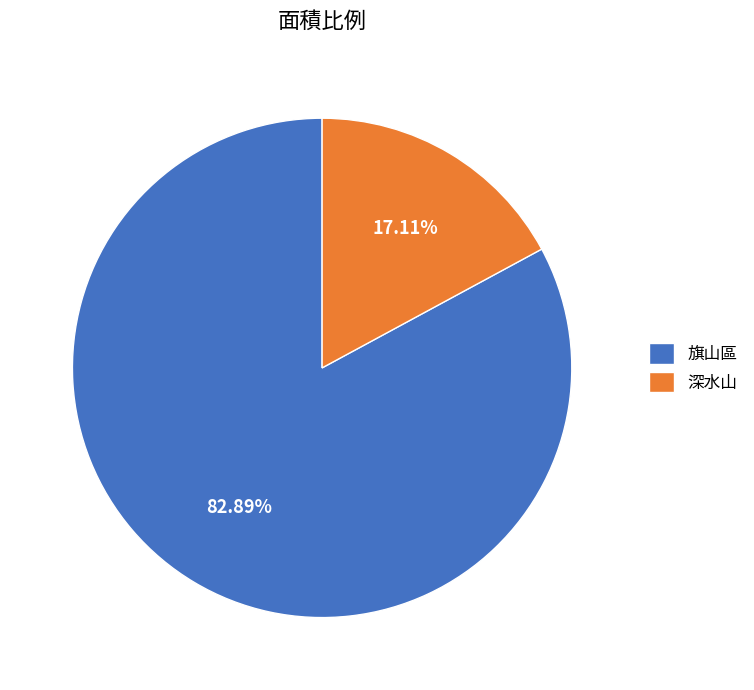

Which slice is the largest?

旗山區